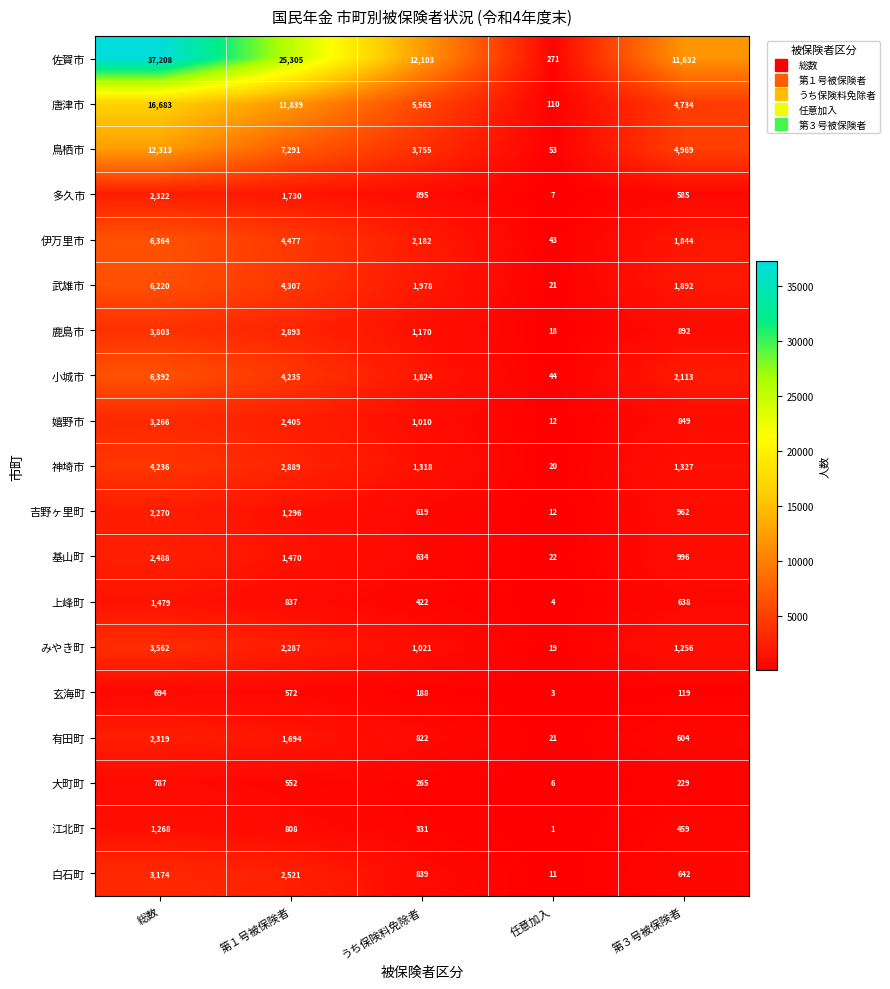

What is the difference between the highest and lowest values at うち保険料免除者?

11915